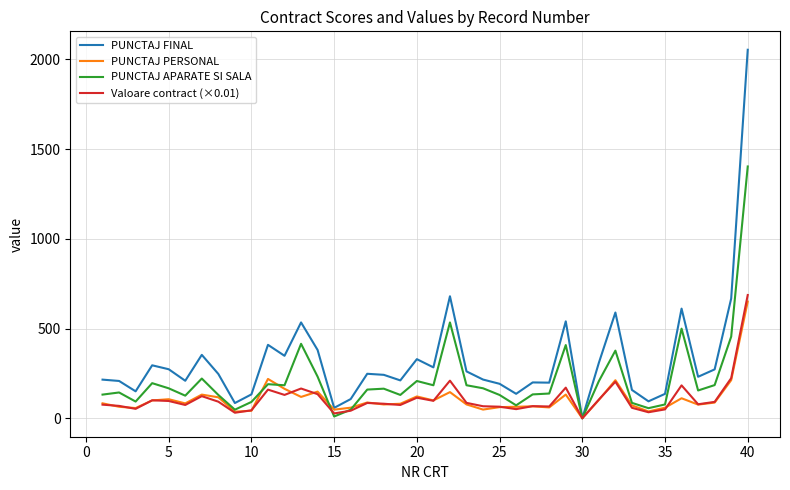

Which series has the largest total across all categories?

PUNCTAJ FINAL